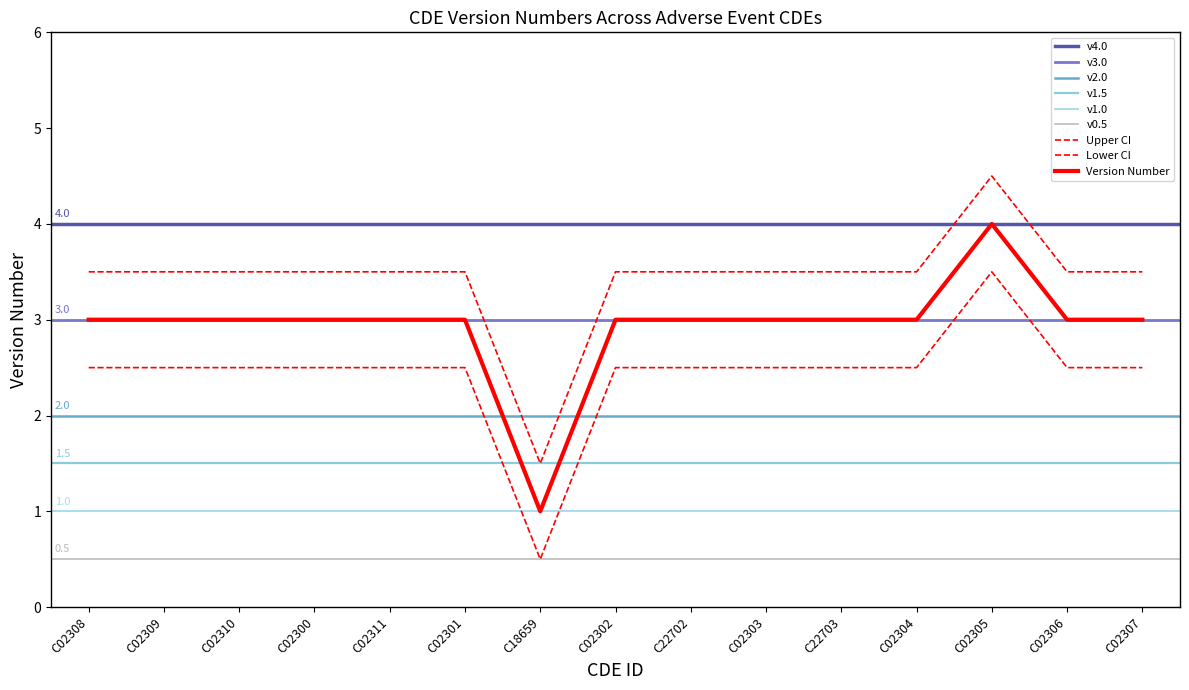

True or false: the data shows 6.3 at C22702.

False